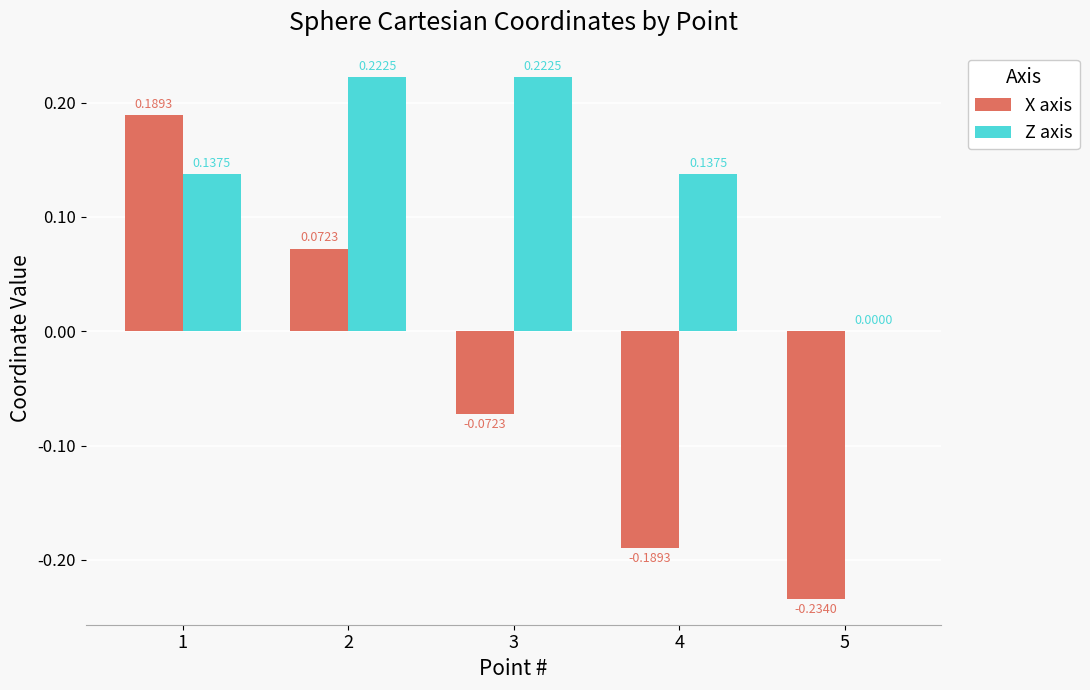

How many data points in X axis are above 0?

2